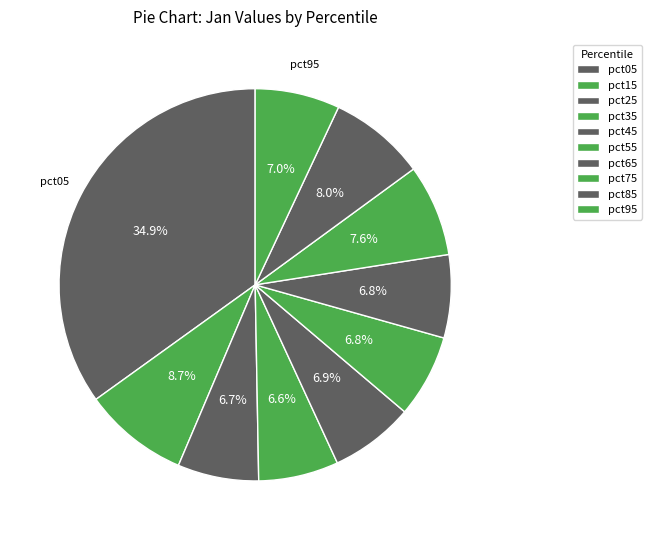

How many slices are in this pie chart?

10